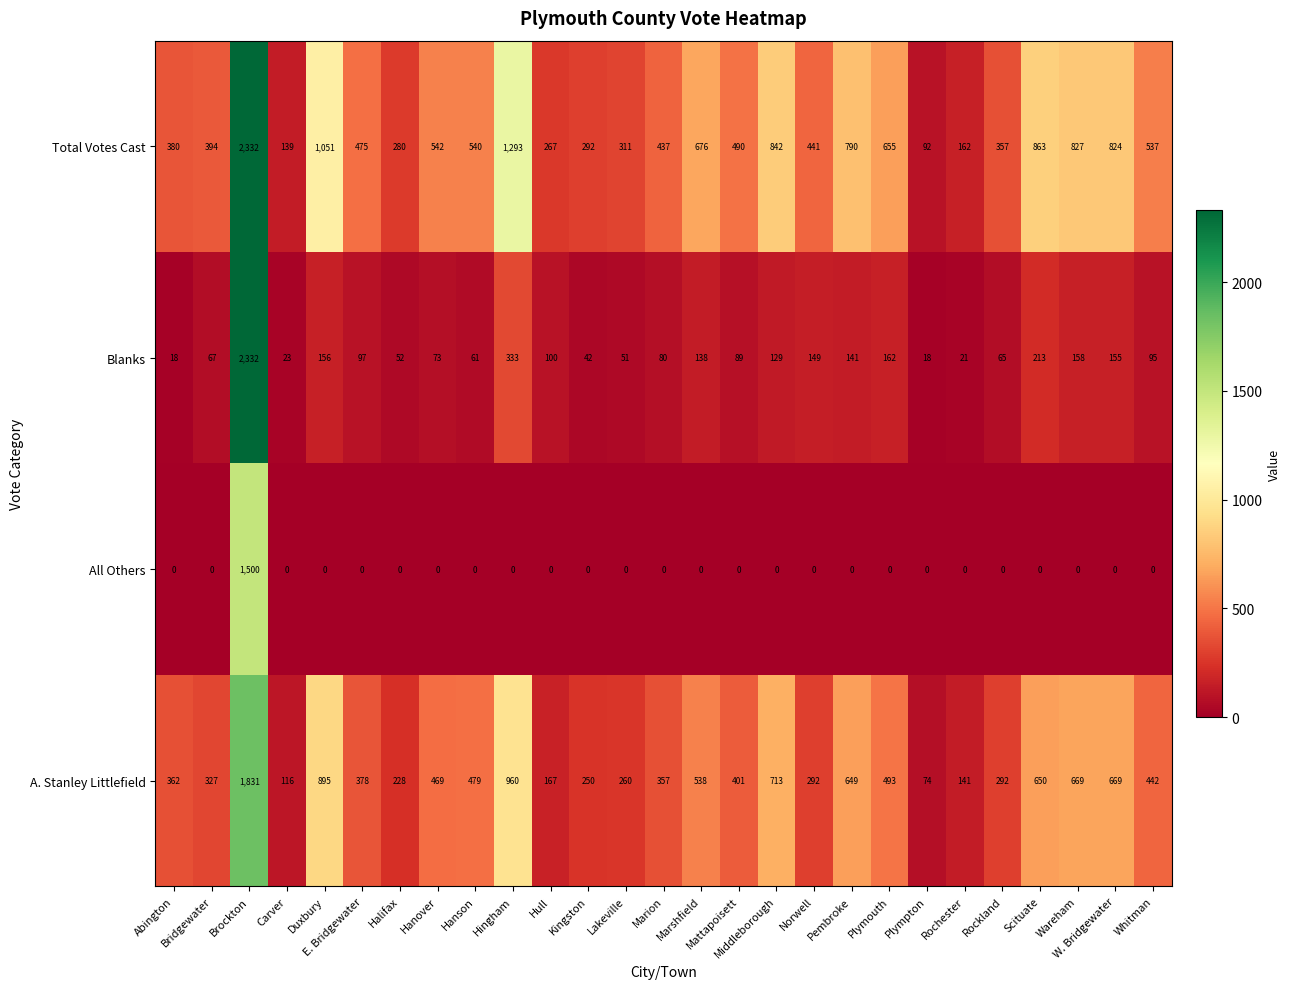

The value of All Others at Hingham is 0. True or false?

True